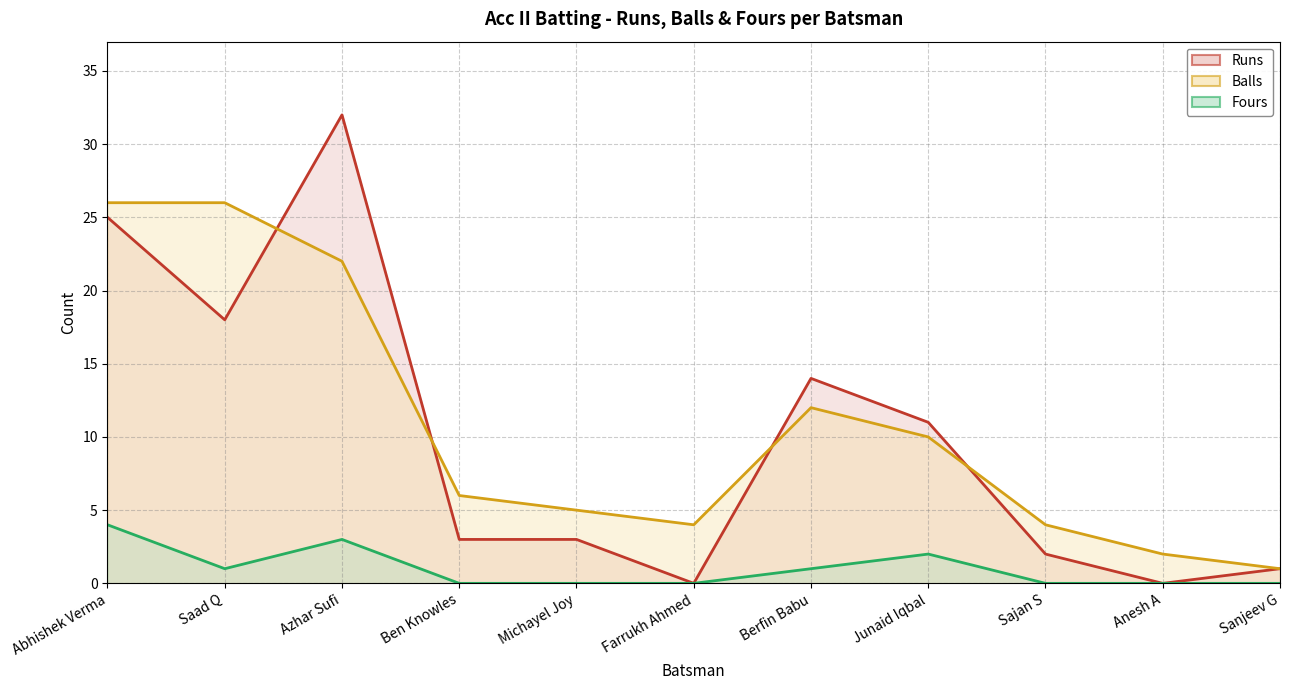

True or false: Runs line and Fours line intersect in this chart.

False